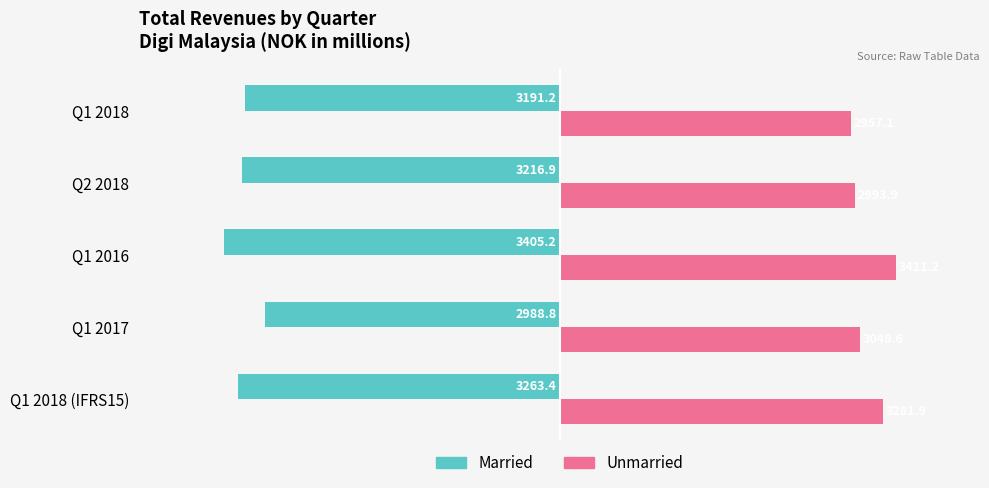

What are all the series names shown in the legend?

Married, Unmarried